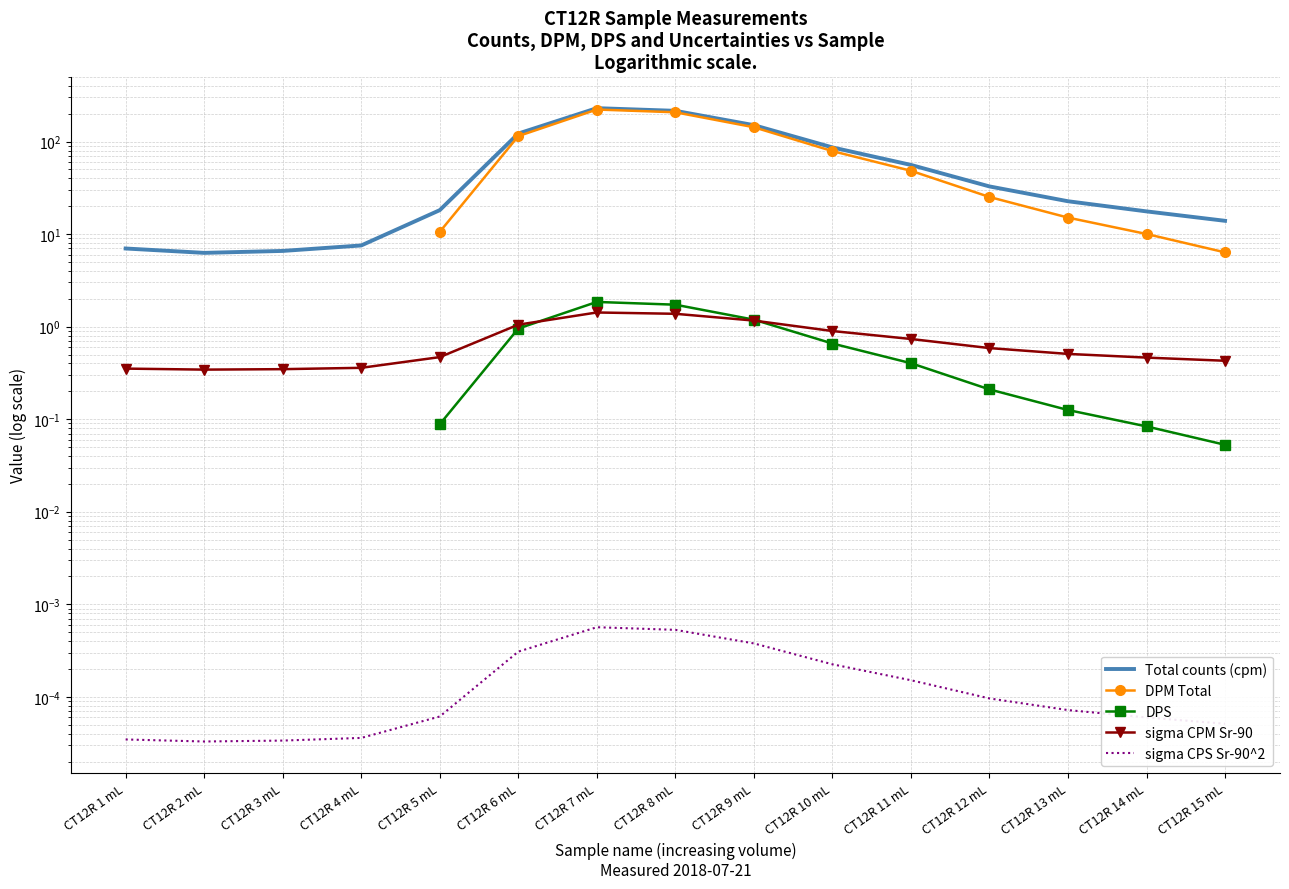

What is the difference between the sigma CPM Sr-90 values at CT12R 10 mL and CT12R 7 mL?

0.5